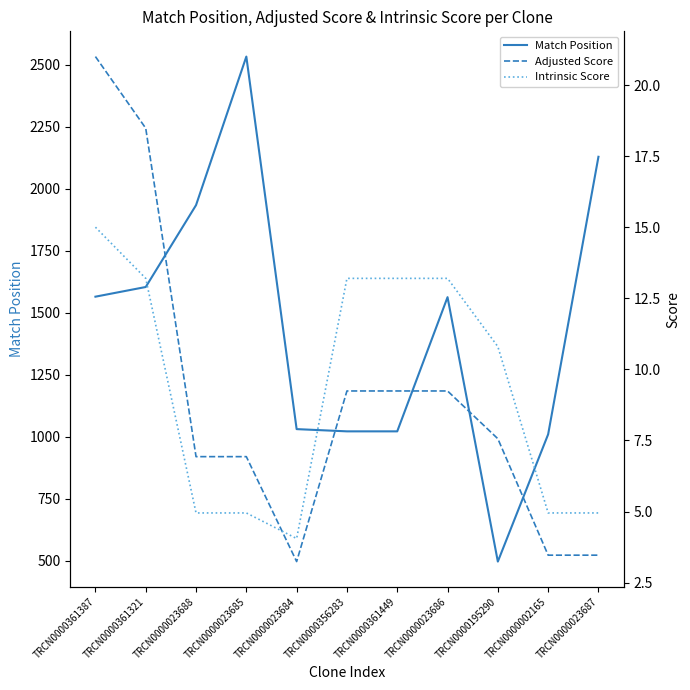

What position from the right is TRCN0000023686?

4